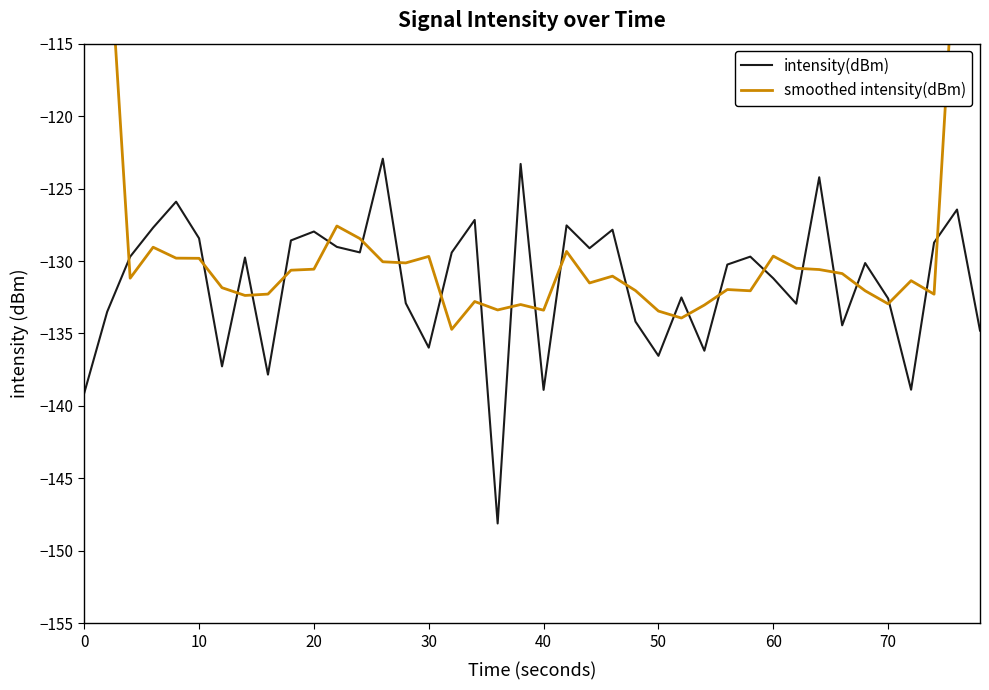

True or false: intensity(dBm) has a value of -34.1 at 0.

False